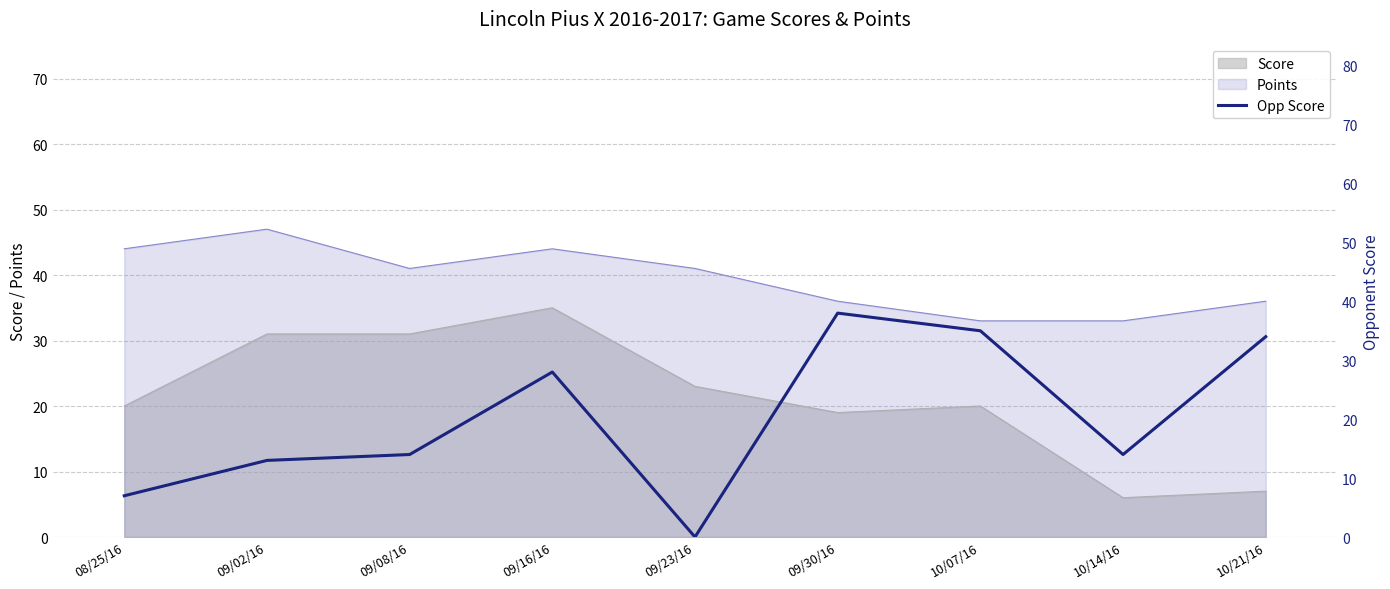

True or false: the data shows 35 at 10/07/16.

True